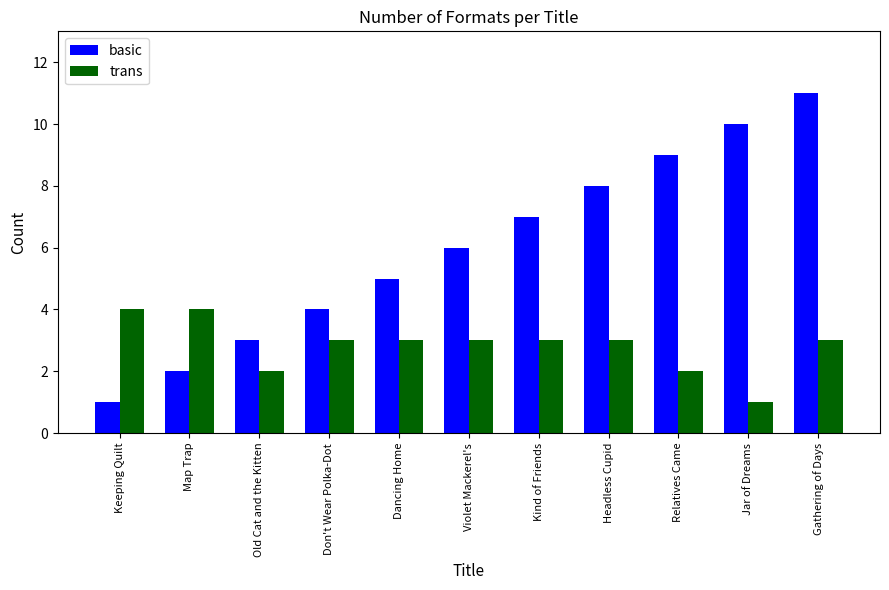

How many trans values are between 2 and 3?

8